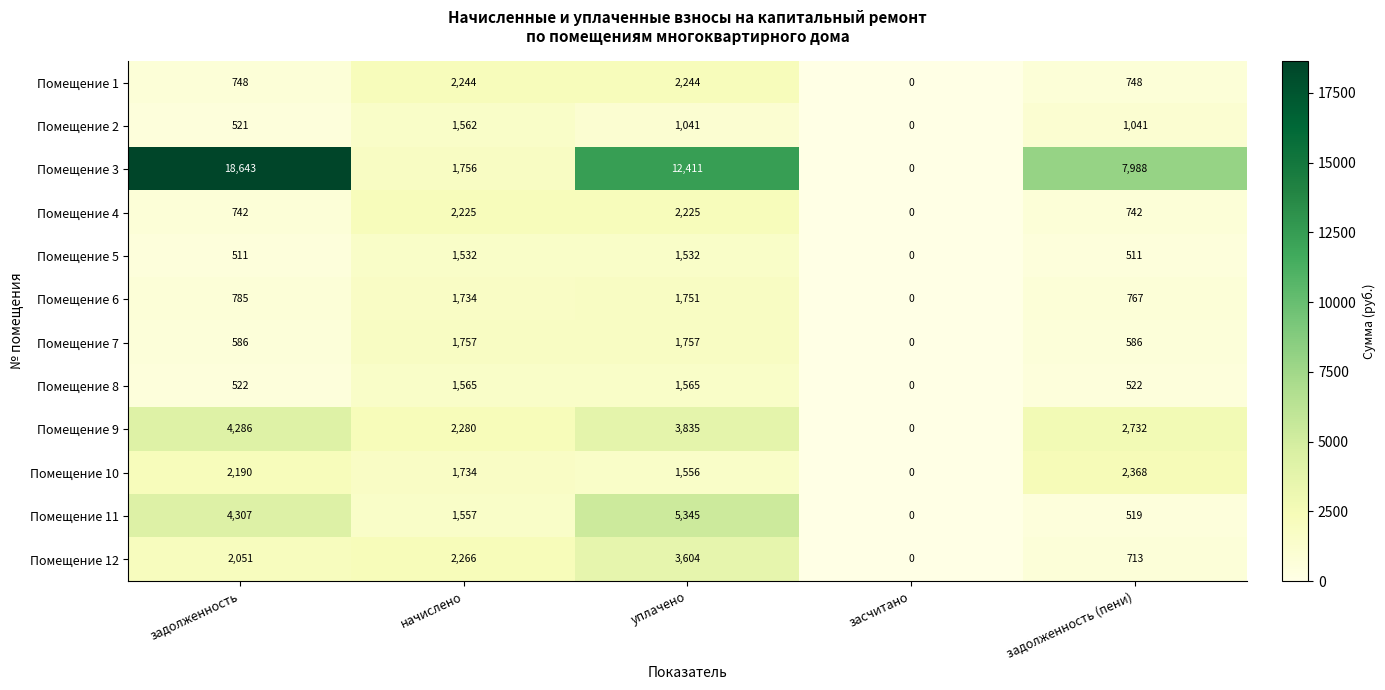

Is the value of Помещение 6 at задолженность greater than the value of Помещение 3 at задолженность (пени)?

No